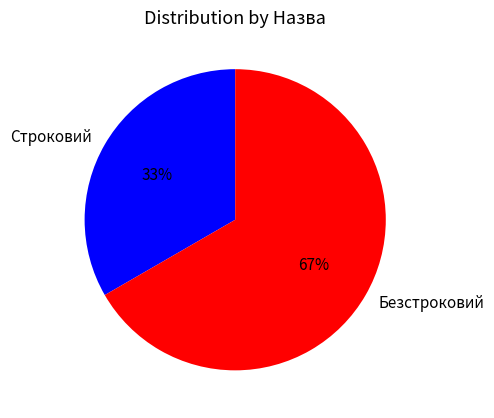

Count the number of slices in the pie.

2